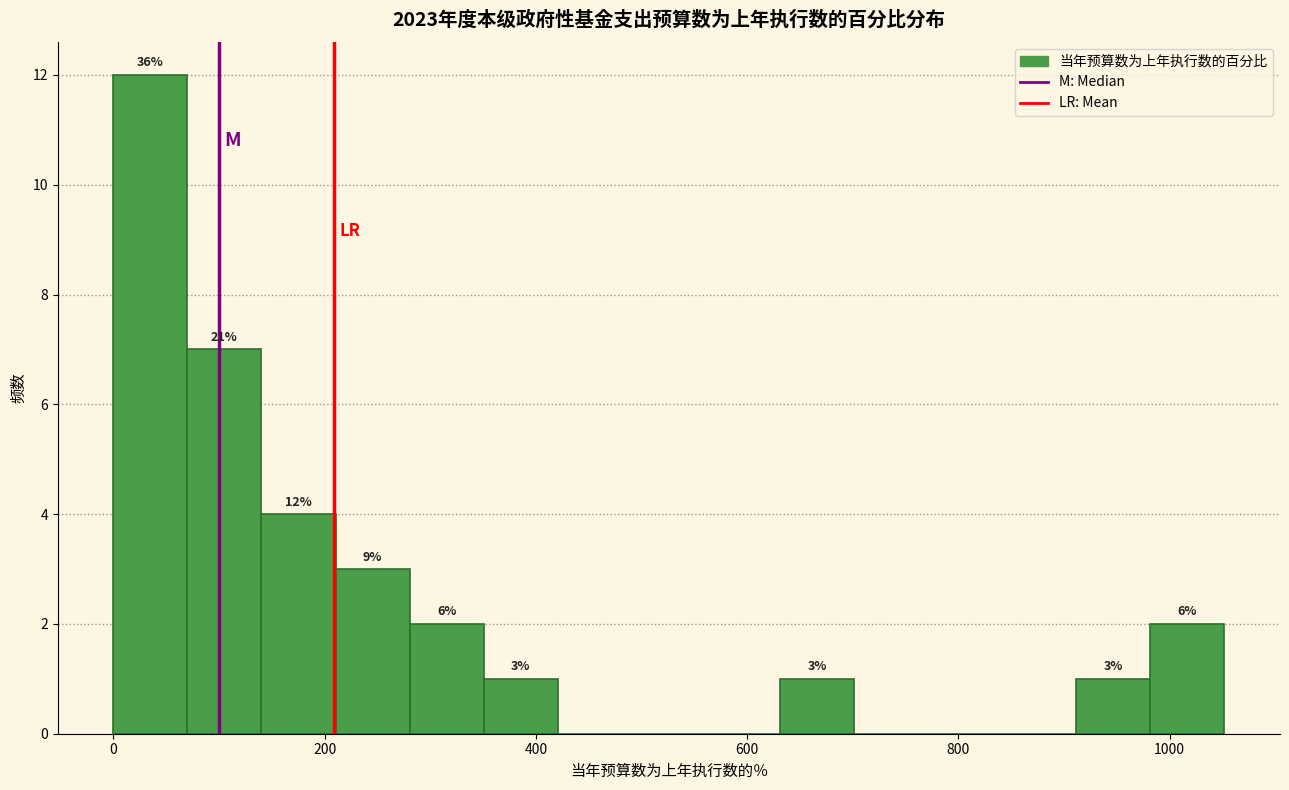

Read against the x-axis, roughly where is the centre of the tallest bar?

40